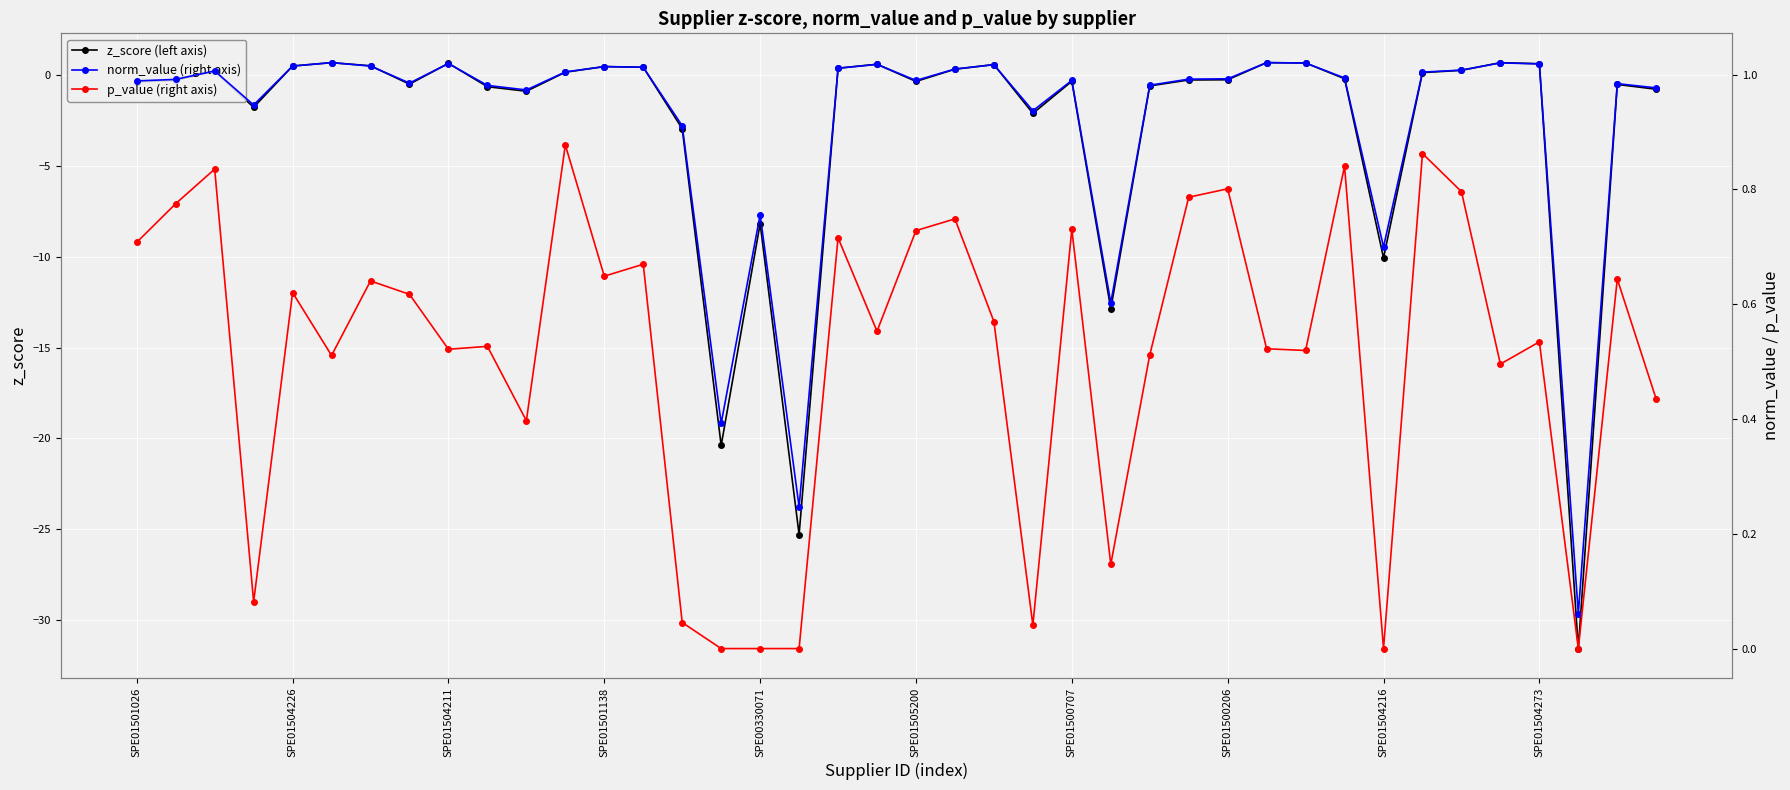

What is the total value across all series at 19?

2.2